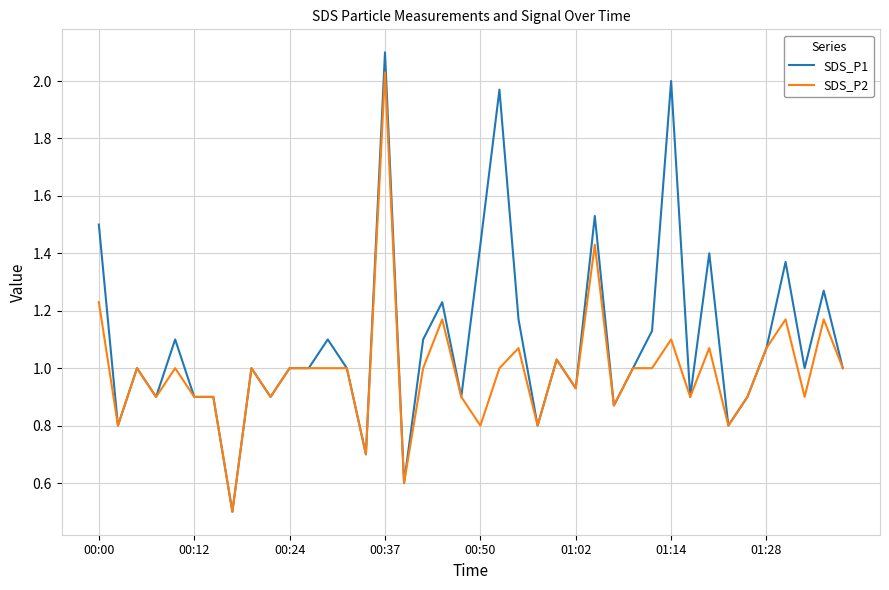

At how many categories does at least one series exceed 0?

40